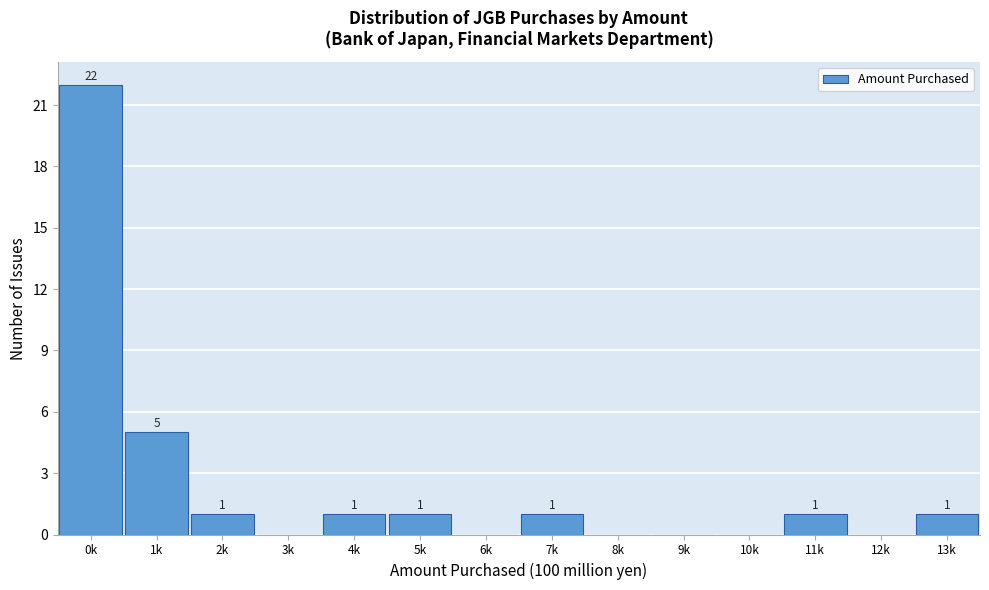

Reading left to right, transcribe all the data shown in this chart.

0k=22	1k=5	2k=1	3k=0	4k=1	5k=1	6k=0	7k=1	8k=0	9k=0	10k=0	11k=1	12k=0	13k=1